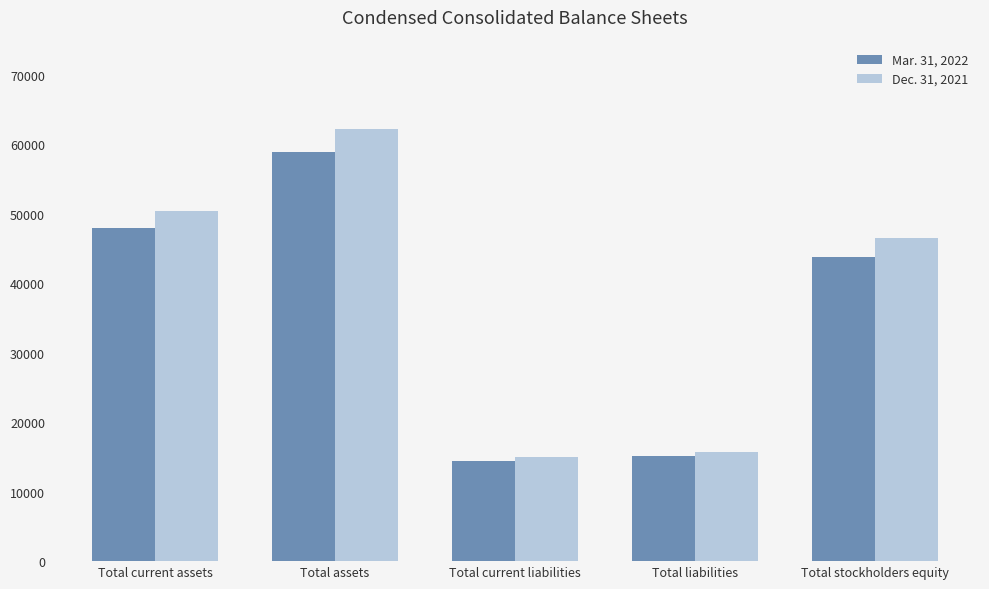

List the series in order of their peak value, lowest first.

Mar. 31, 2022, Dec. 31, 2021